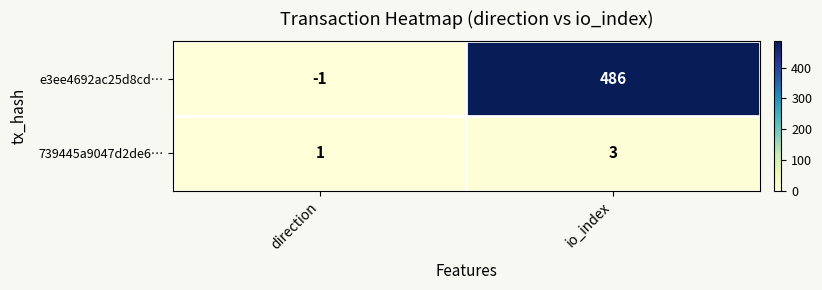

Which series has the widest spread of values?

e3ee4692ac25d8cd…